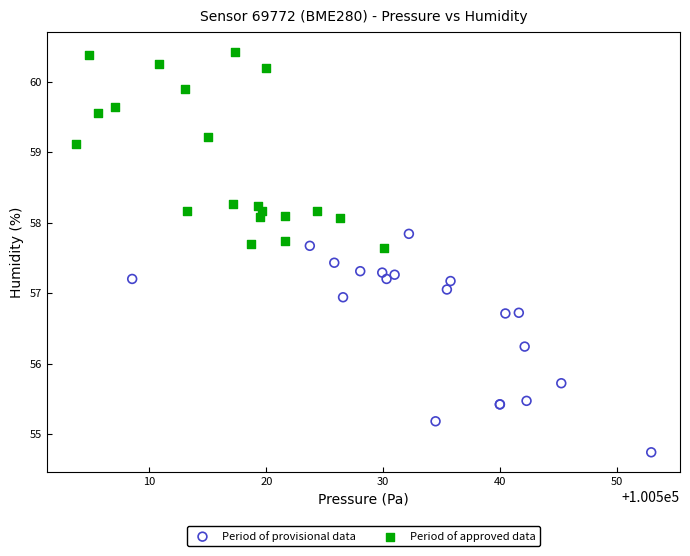

Which series contains the highest Y value?

Period of approved data